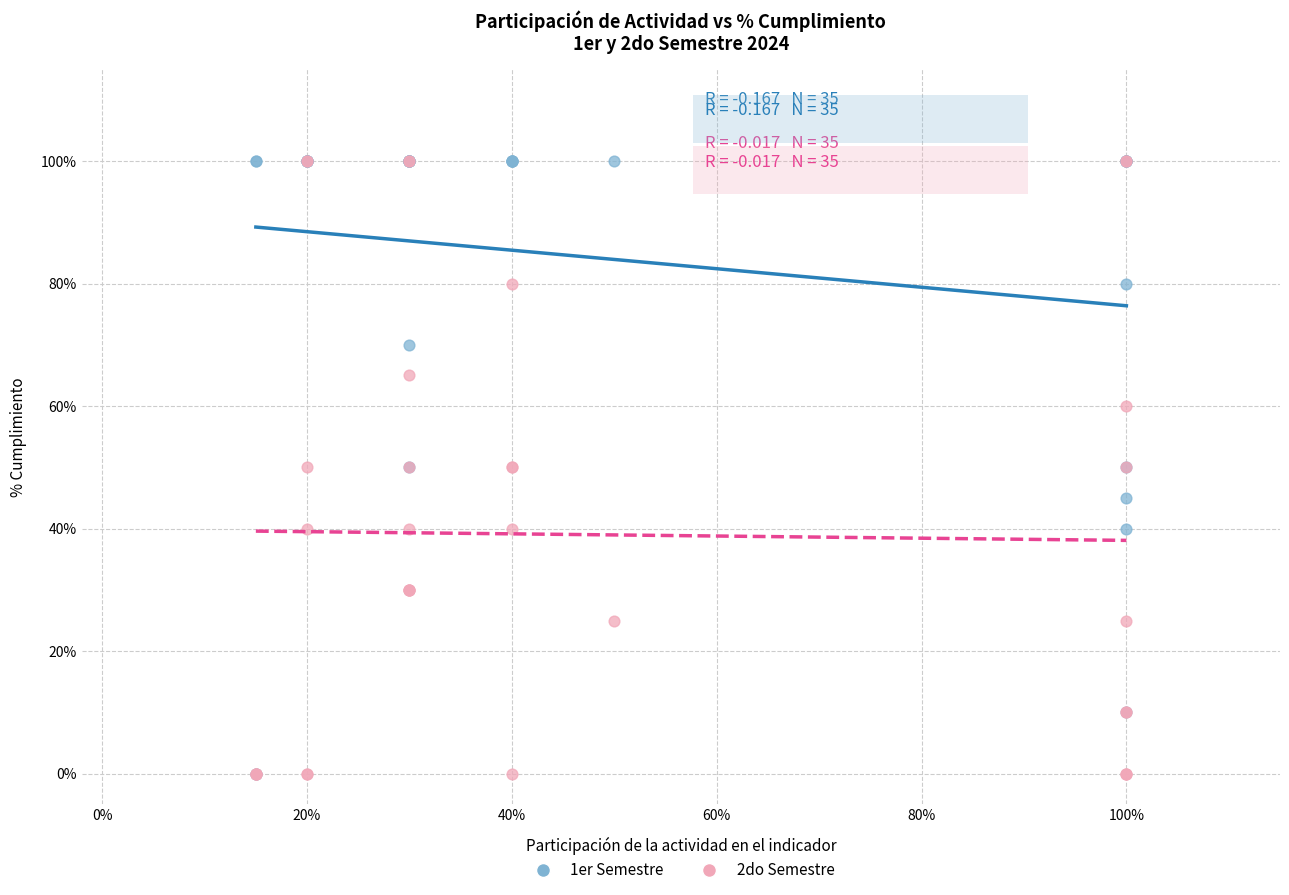

What are all the series names shown in the legend?

1er Semestre, 2do Semestre